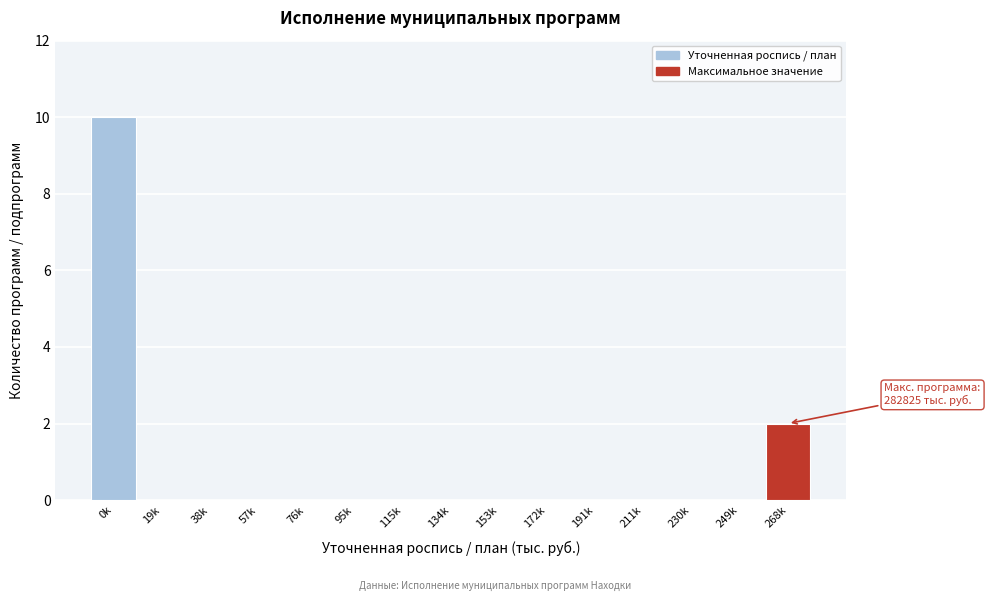

Reading left to right, what are all the values shown in this chart?

0k=10	19k=0	38k=0	57k=0	76k=0	95k=0	115k=0	134k=0	153k=0	172k=0	191k=0	211k=0	230k=0	249k=0	268k=2